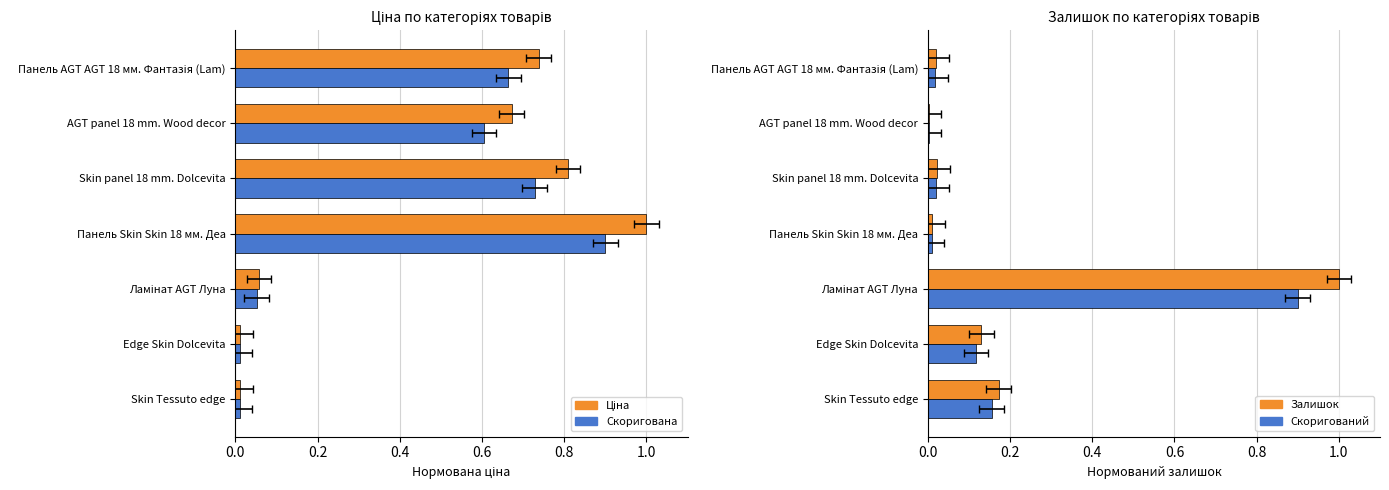

List the series in order of their peak value, highest first.

Ціна, Залишок, Скоригована, Скоригований